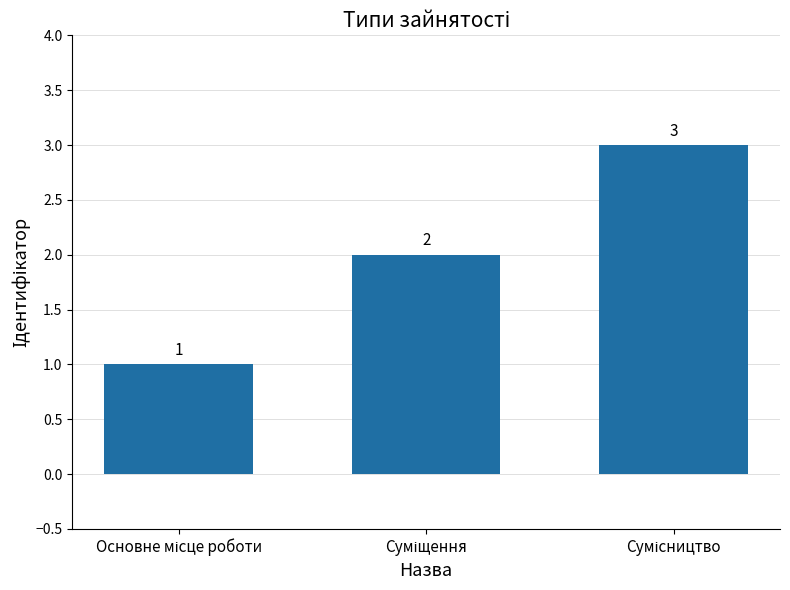

What is the greatest value displayed?

3